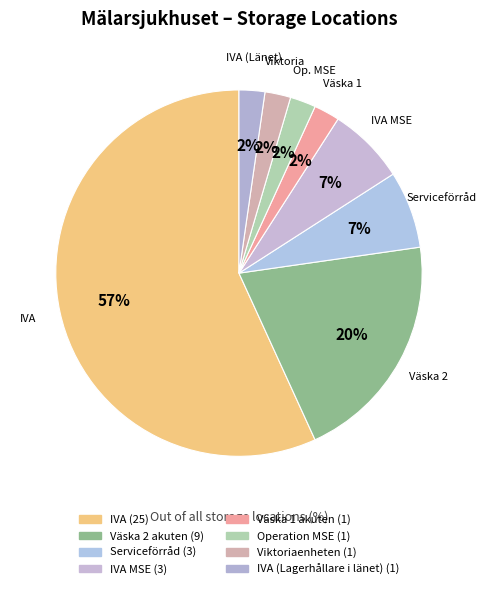

How many slices are in this pie chart?

8